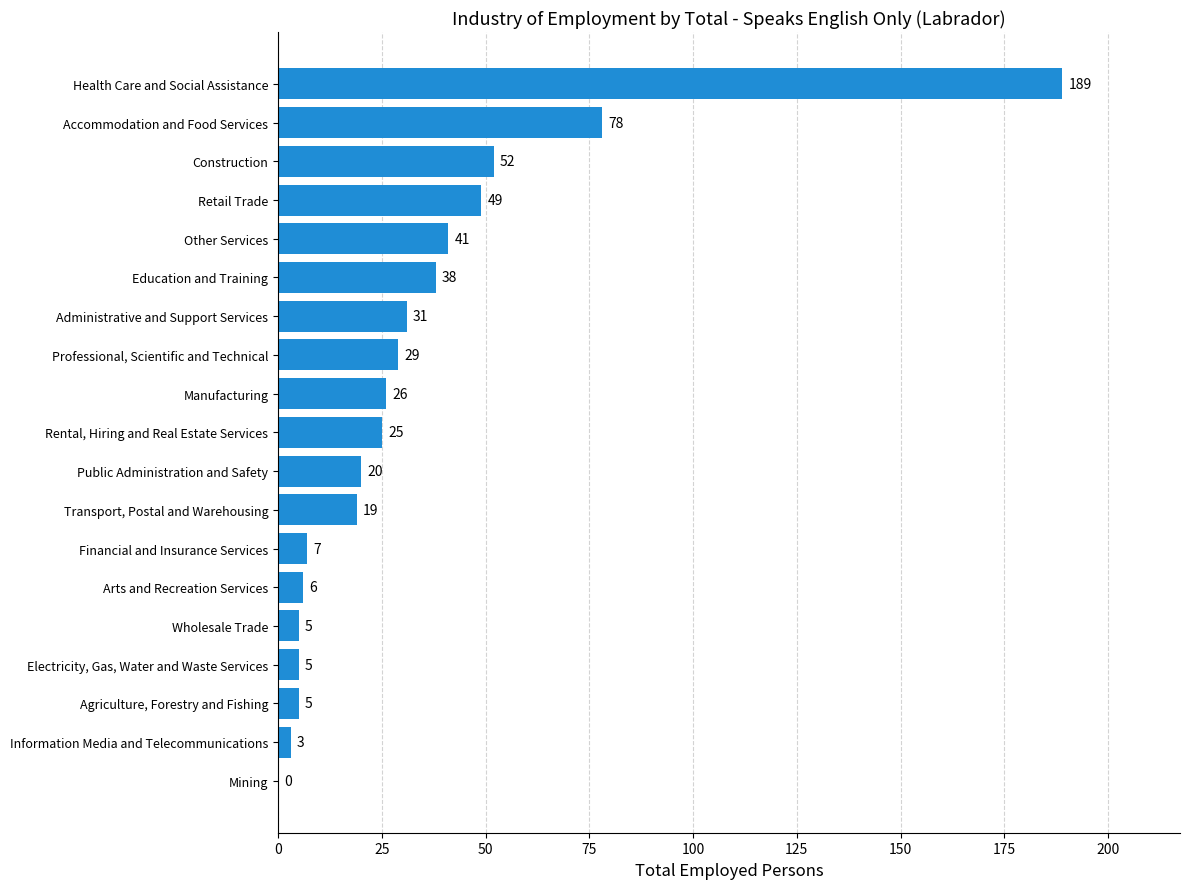

What is the change in value from Arts and Recreation Services to Financial and Insurance Services?

+1